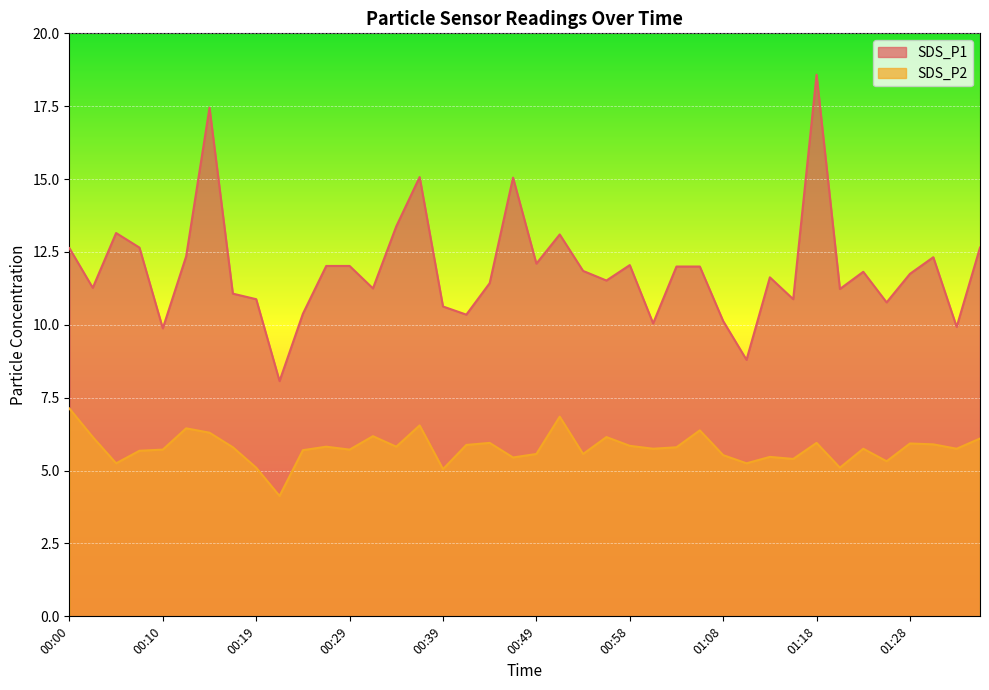

At which category is the sum across all series the highest?

01:18